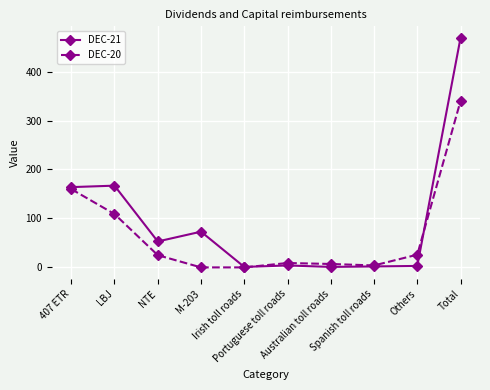

At which label does DEC-21 first exceed 53?

407 ETR